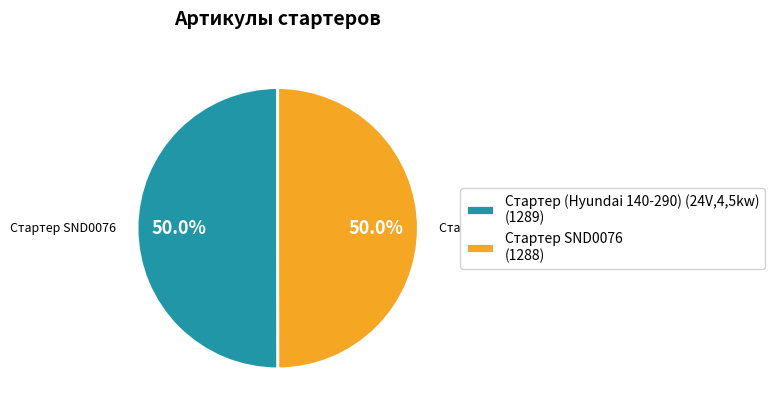

Approximately how many times larger is the value at Стартер SND0076 (1288) compared to Стартер (Hyundai 140-290) (24V,4,5kw) (1289)?

1.0